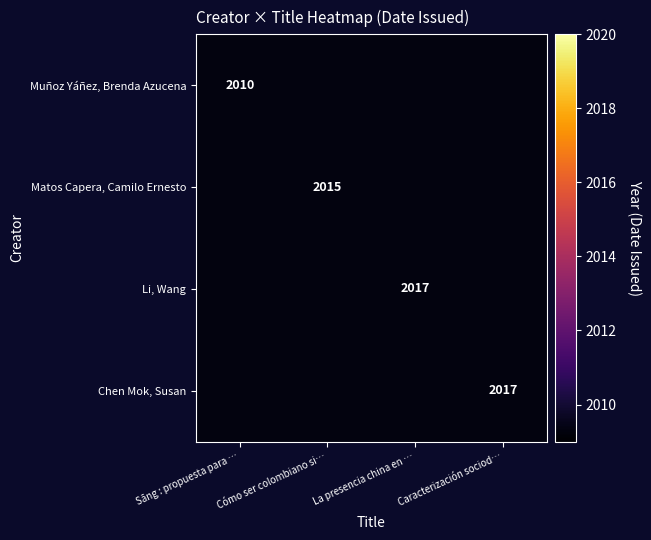

True or false: Muñoz Yáñez, Brenda Azucena has a value of 2010 at Sāng : propuesta para ….

True